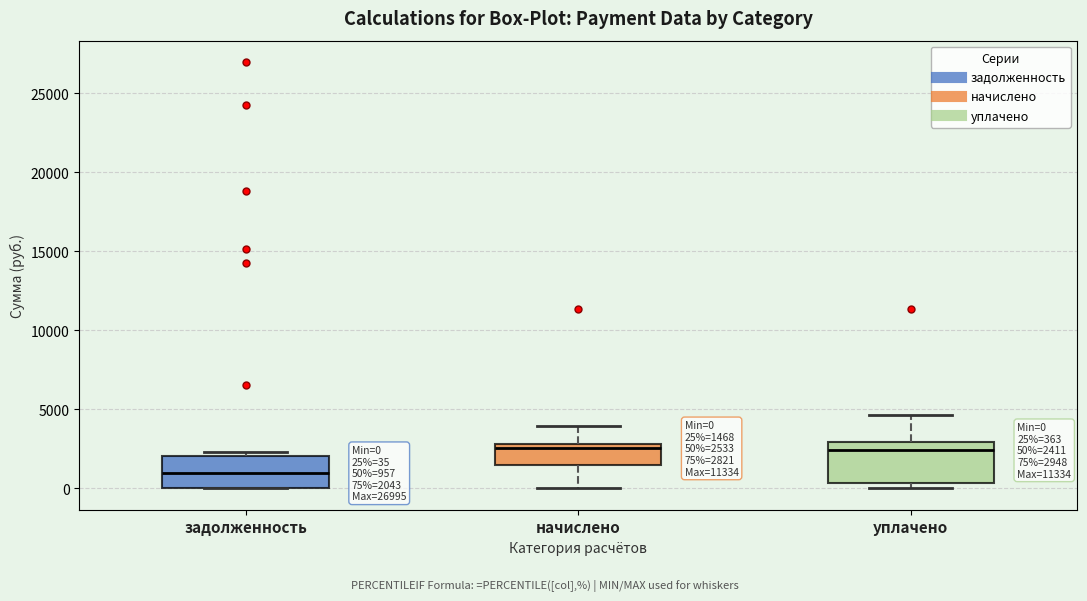

Comparing the boxes themselves (not the whiskers), which one is the tallest?

уплачено